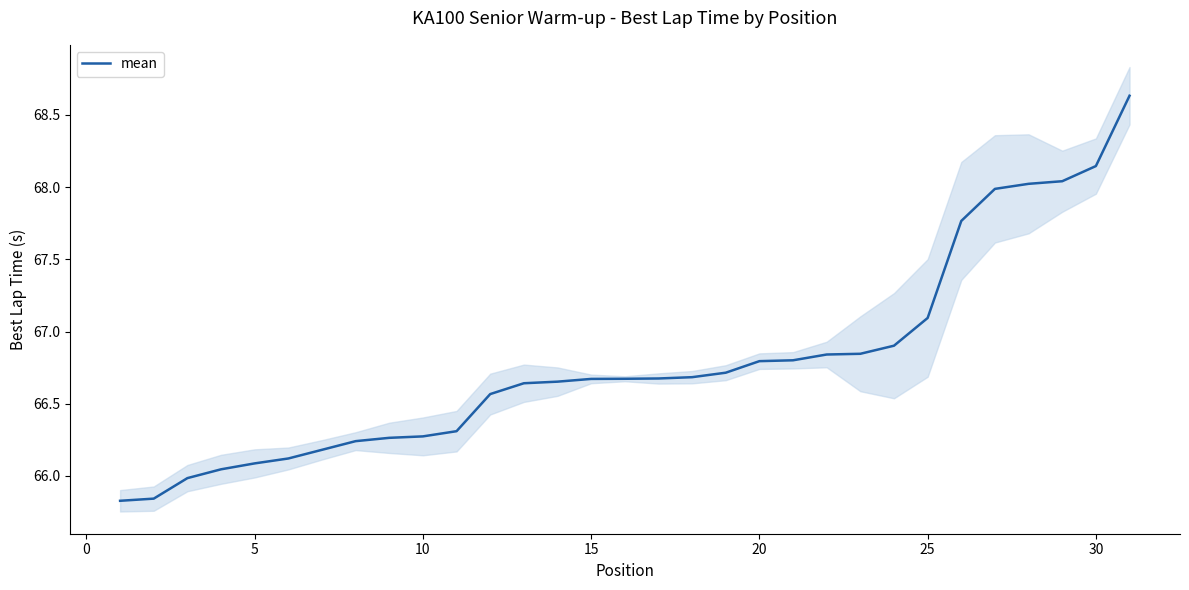

True or false: the data has more than 0 interior local peaks.

False